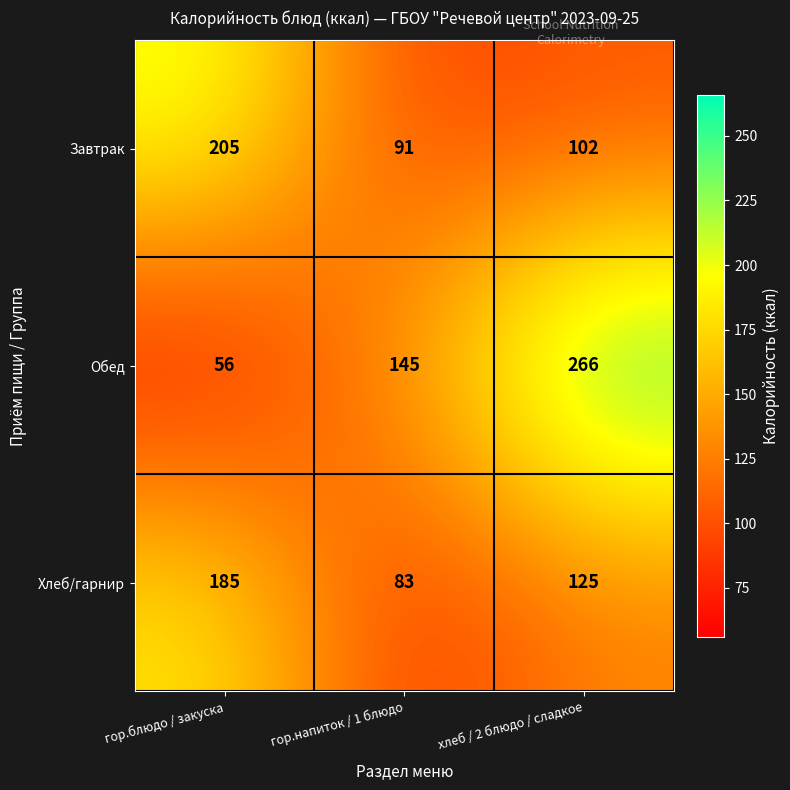

The value of Завтрак at гор.блюдо / закуска is 336. True or false?

False